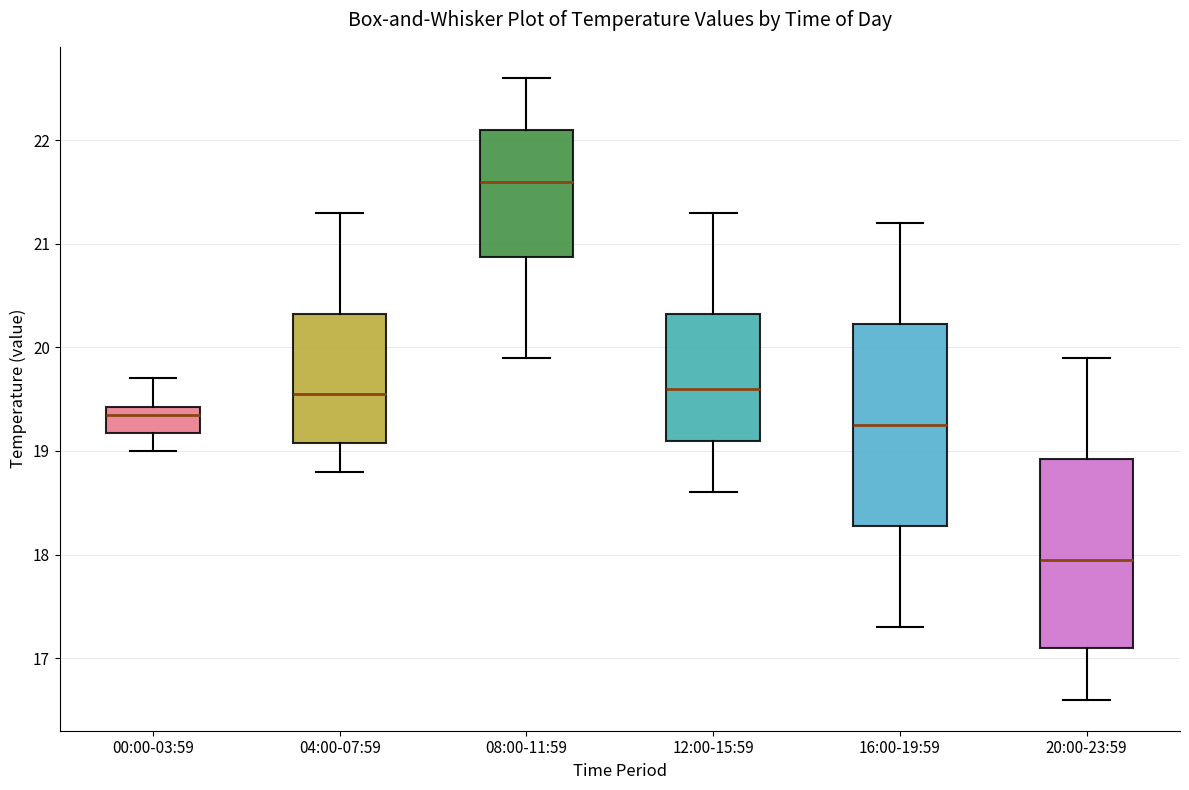

Where does the lower whisker of the box for 20:00-23:59 end on the y-axis? The values are not printed on the chart, so give them approximately, as read against the axis.

16.6